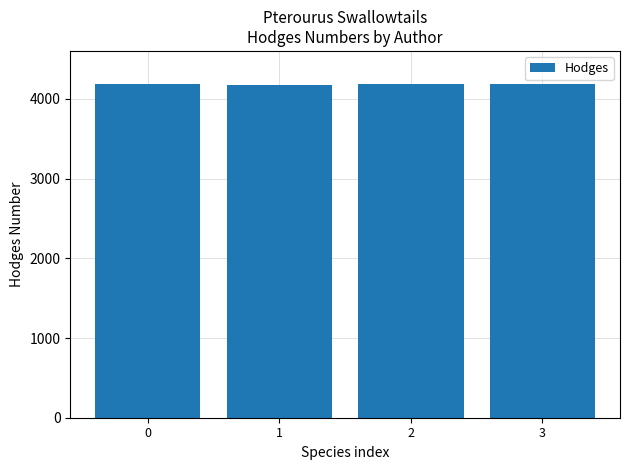

What is the value of the 1st bar from the left?

4183.2